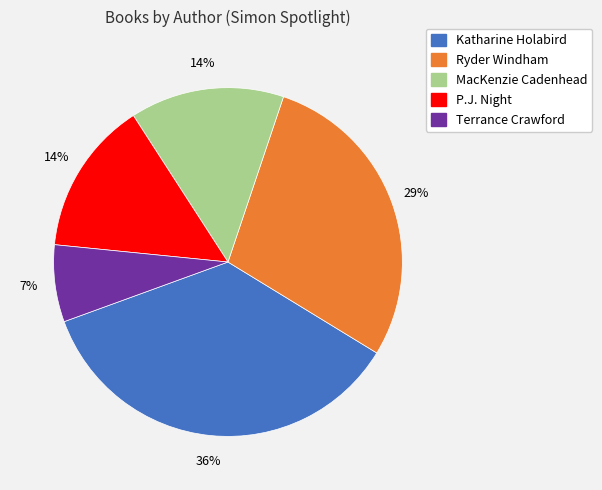

To the nearest percent, what is the difference between the largest and smallest slice percentages?

29%